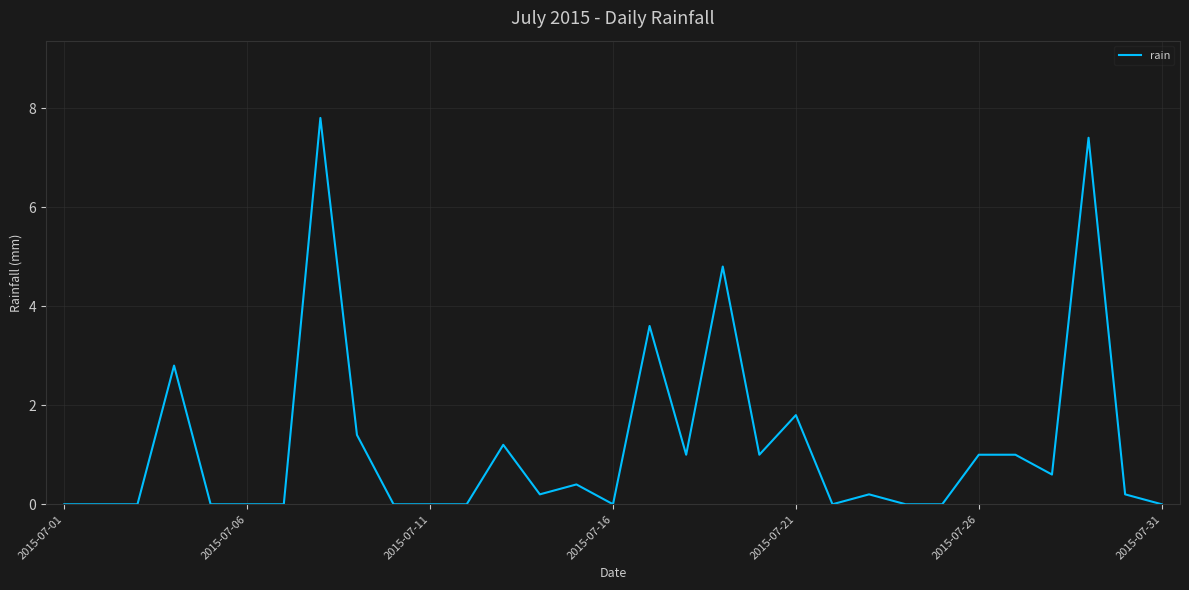

What is the maximum value shown in the chart?

7.8